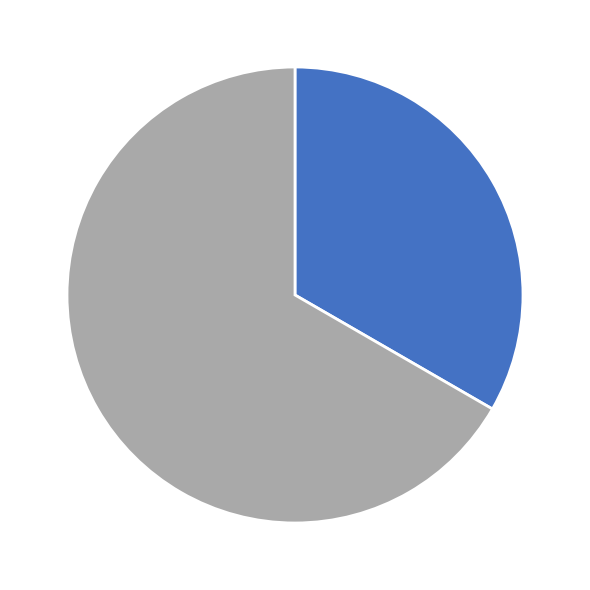

Is there a majority slice in this chart?

Yes